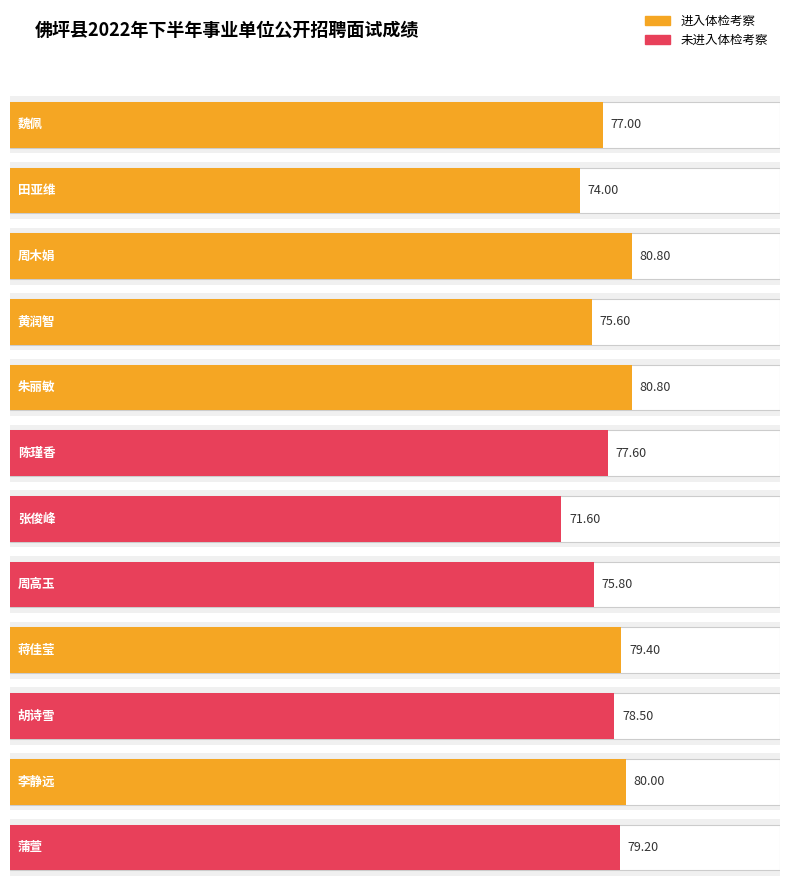

At which category does the chart reach its peak across all series?

周木娟